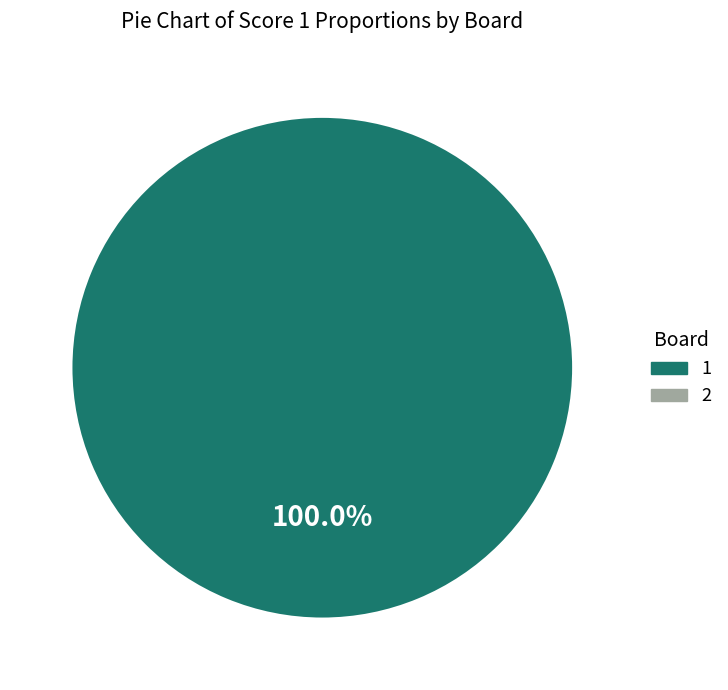

Is there any slice that represents more than half of the pie?

Yes